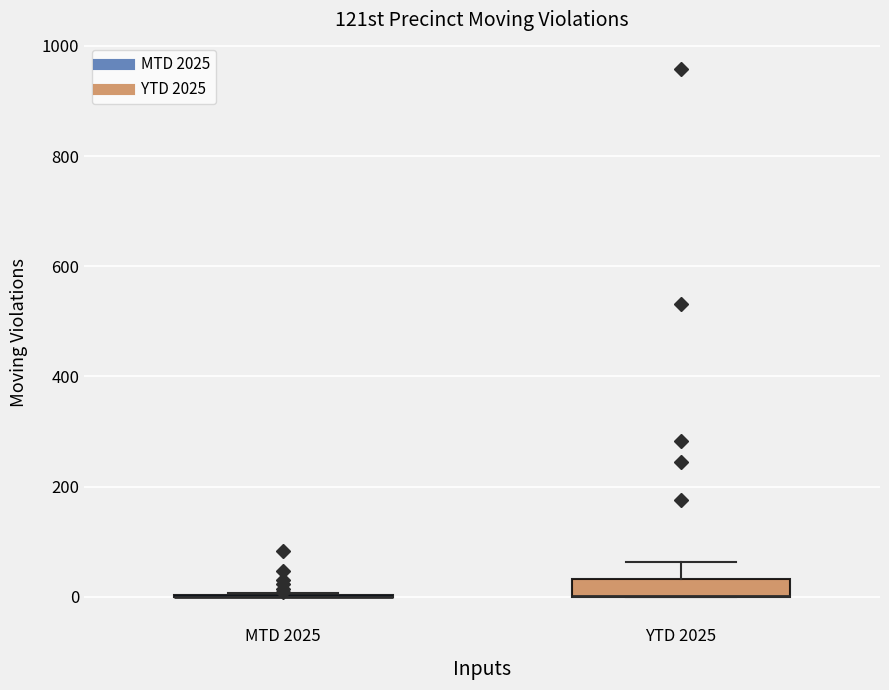

Reading left to right, read every box against the y-axis: the position of its median line, the range the box covers, and the ends of its whiskers. The values are not printed on the chart, so give them approximately, as read against the axis.

MTD 2025: box collapsed to a line at 0, whiskers 0 to 0
YTD 2025: median 0 (drawn on the box's lower edge), box 0 to 40, whiskers 0 to 60